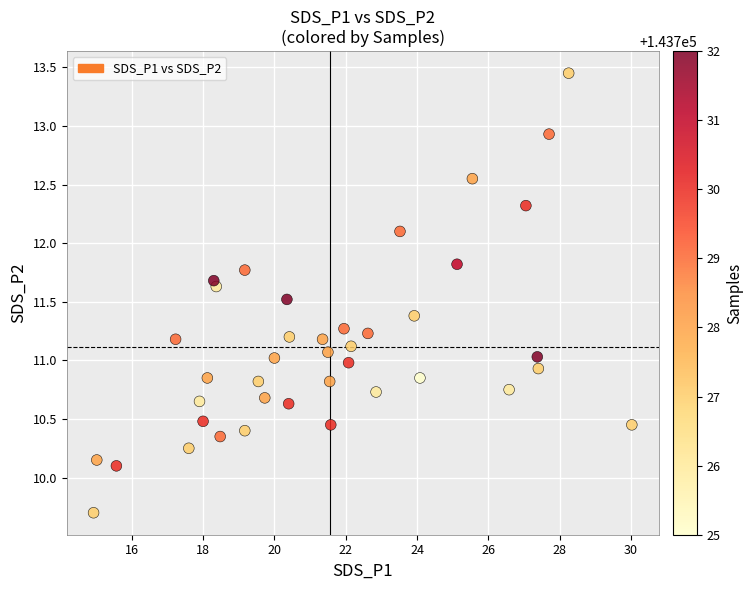

What is the range of X values (max minus min)?

15.1